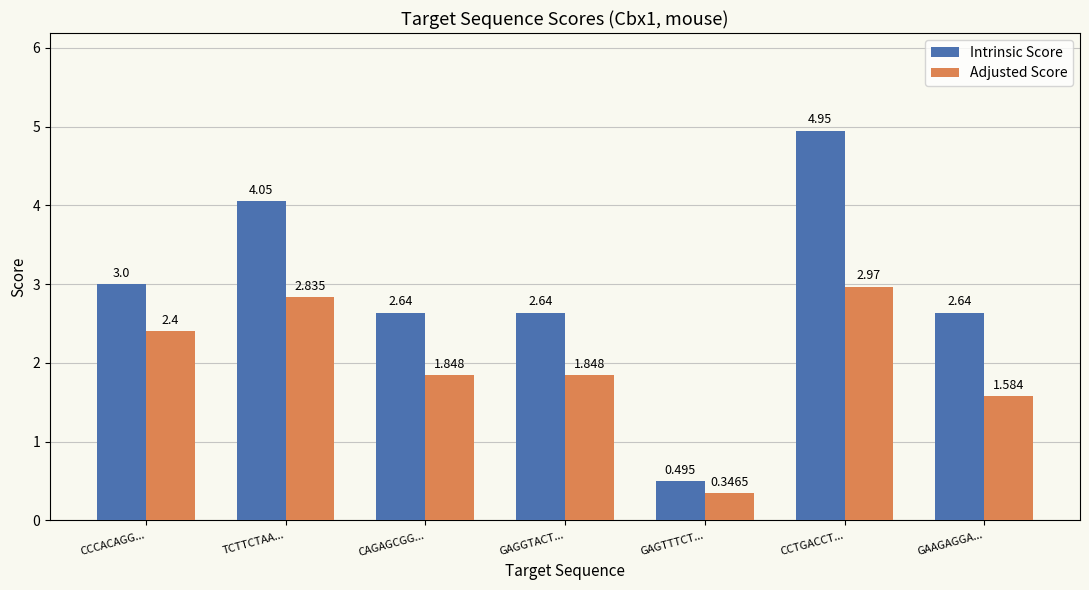

At which label does Adjusted Score first exceed 1?

CCCACAGG...